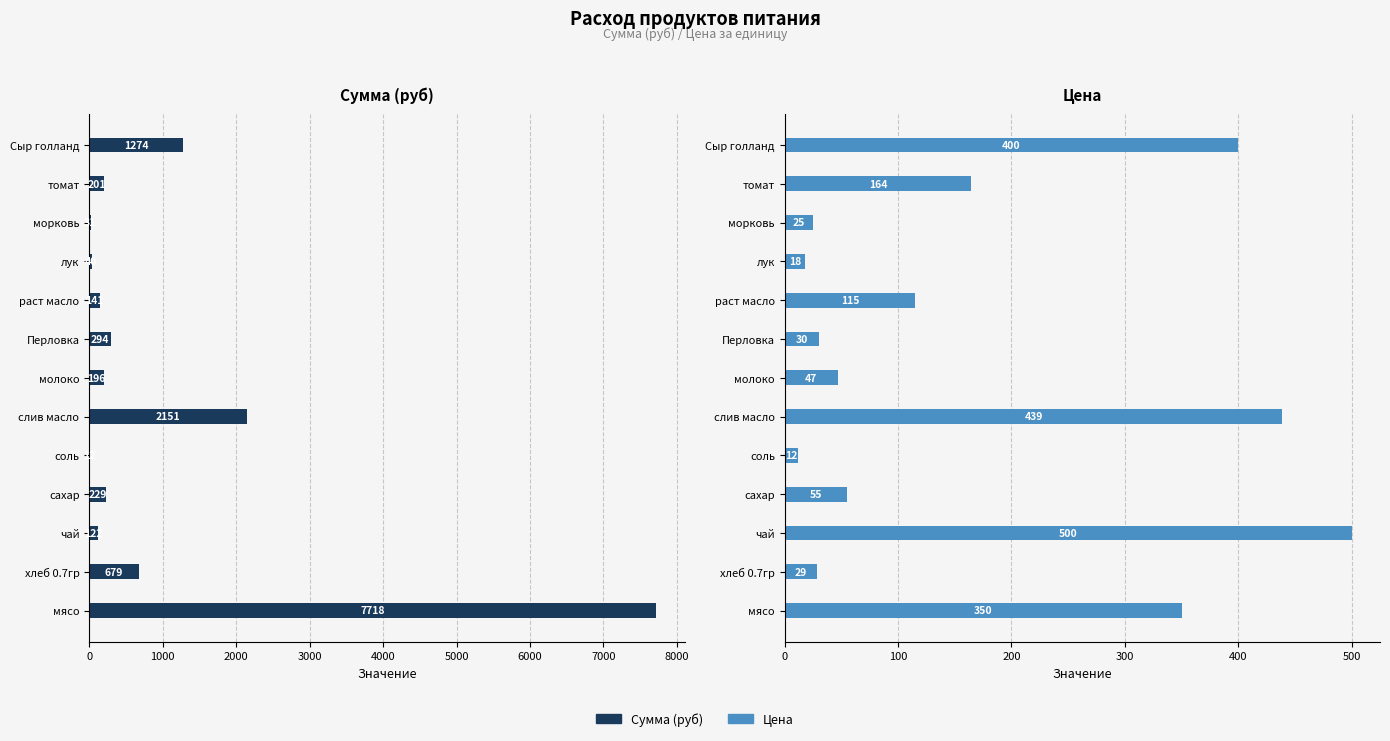

What position from the left is лук?

10